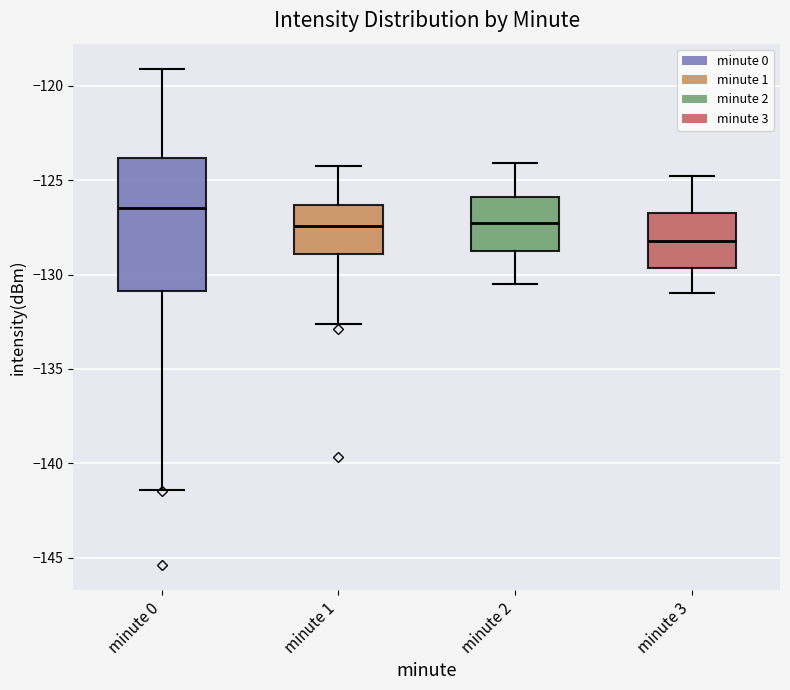

Where is the lower edge of the box for minute 0 on the y-axis? The values are not printed on the chart, so give them approximately, as read against the axis.

-131.0